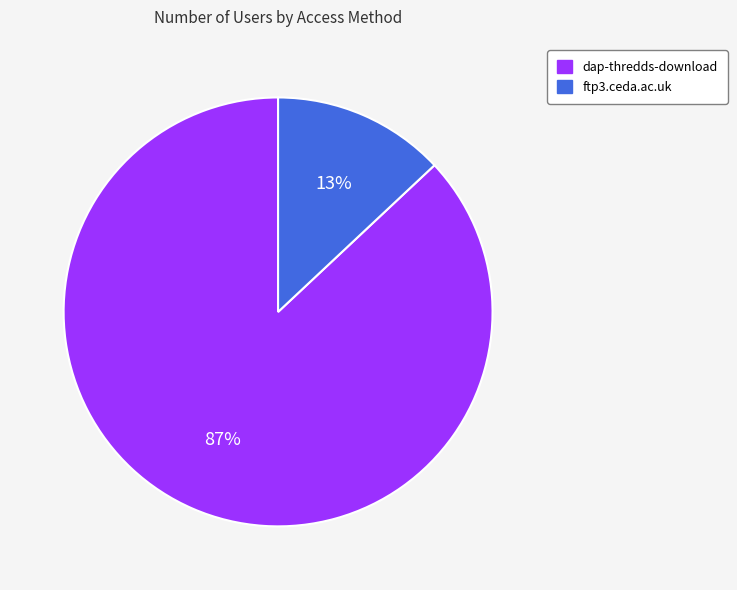

What percentage is the ftp3.ceda.ac.uk slice, to the nearest percent?

13%